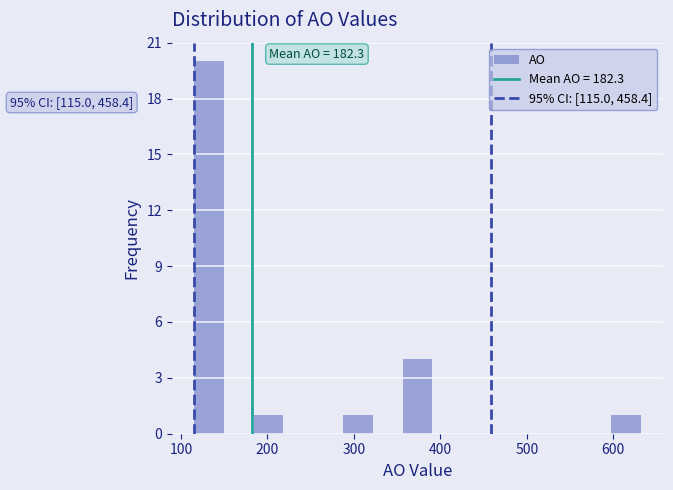

Around what value on the x-axis is the tallest bar? Give the approximate position of its centre, as read against the axis.

130